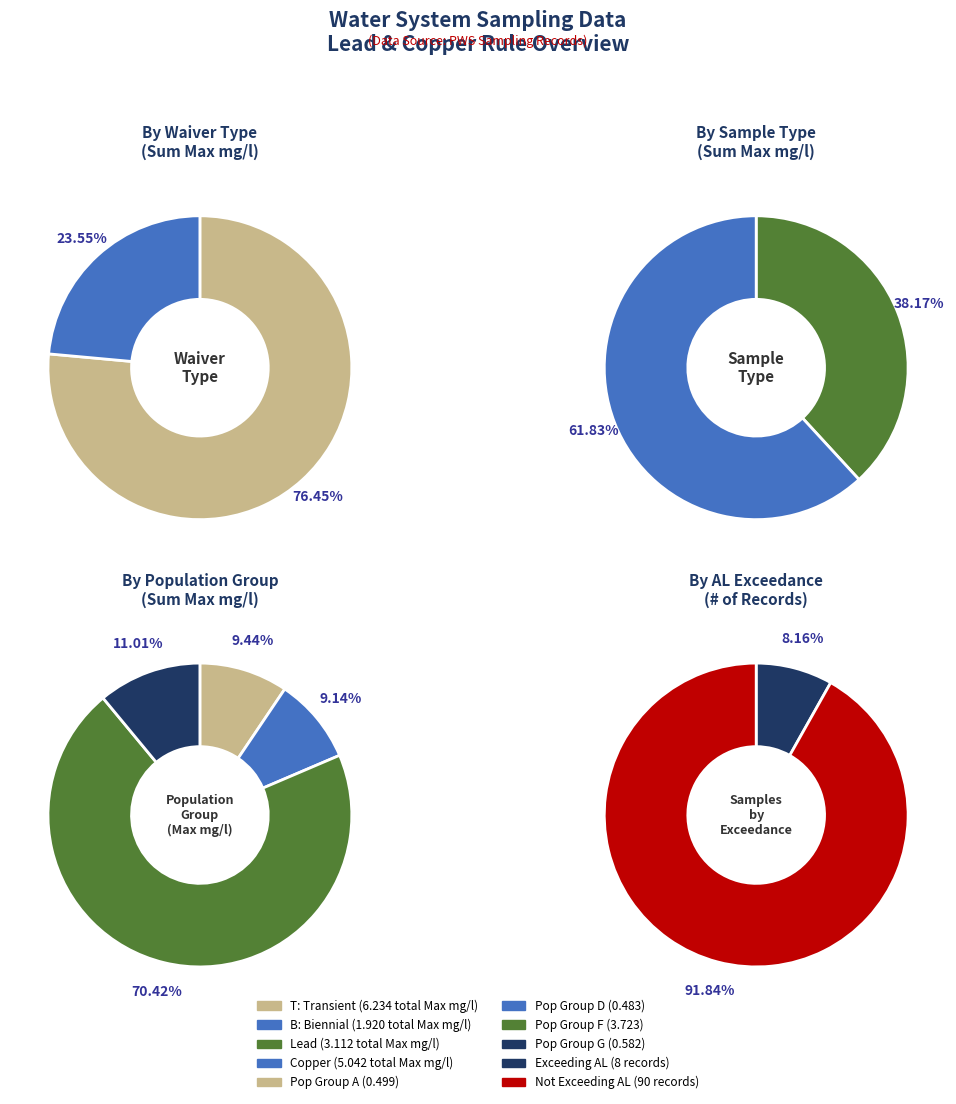

Is it true that B is 30% of the pie?

False